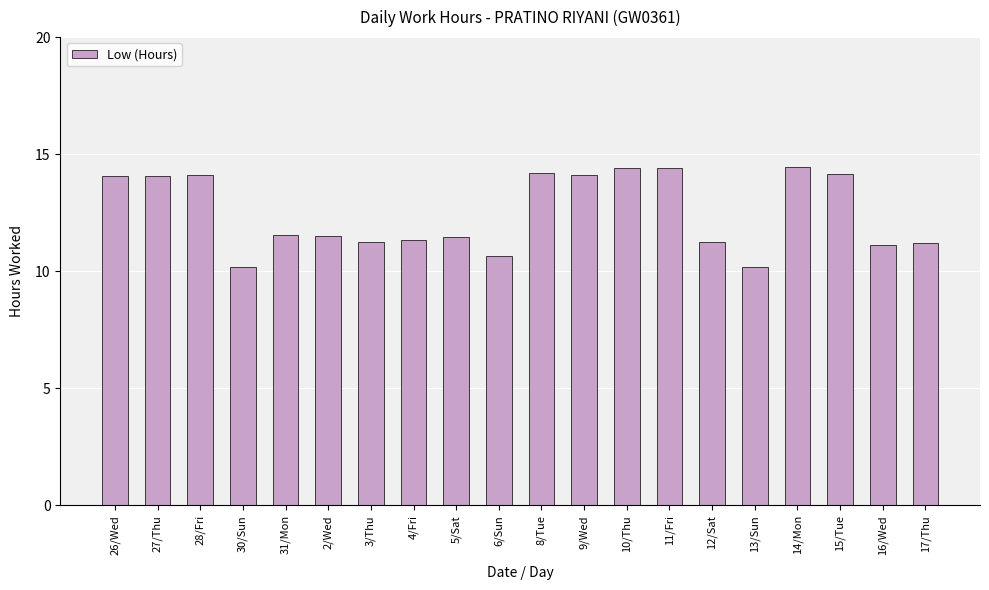

What is the change in value from 31/Mon to 12/Sat?

-0.3